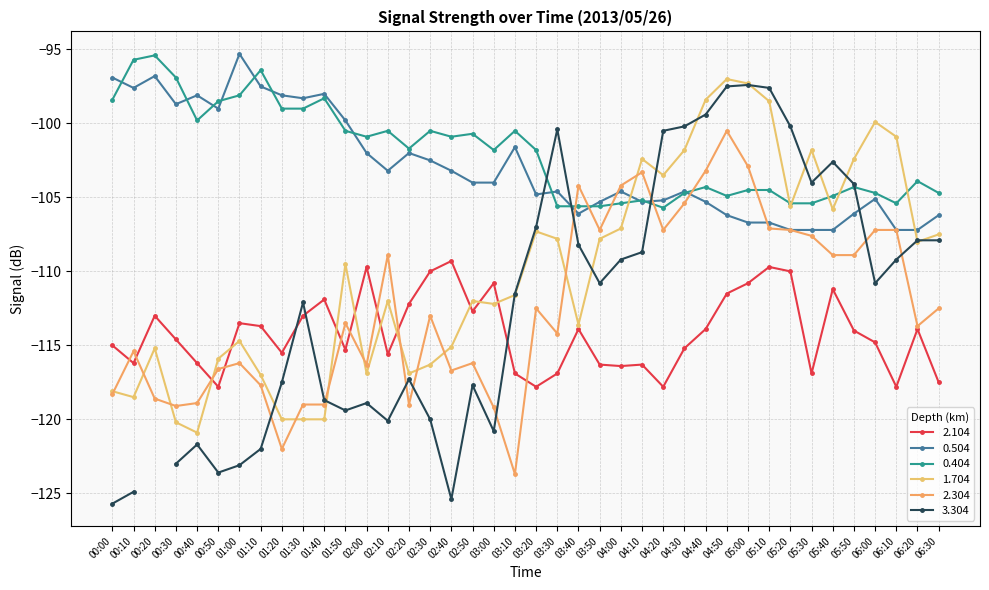

True or false: 2.104 has a value of -183.4 at 06:00.

False